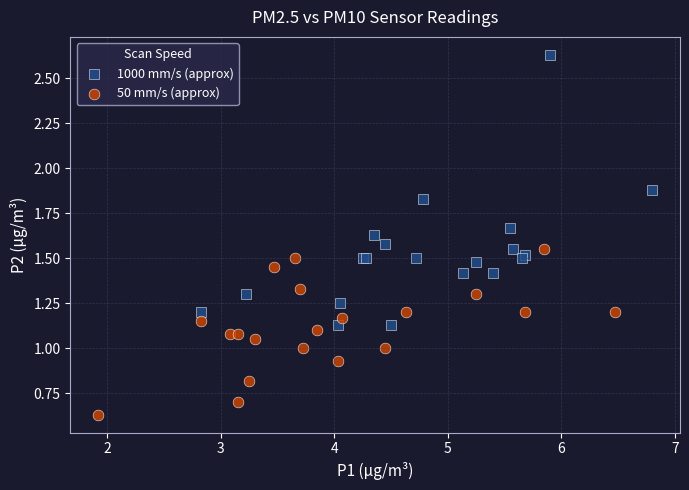

Which series reaches the minimum Y coordinate?

50 mm/s (approx)